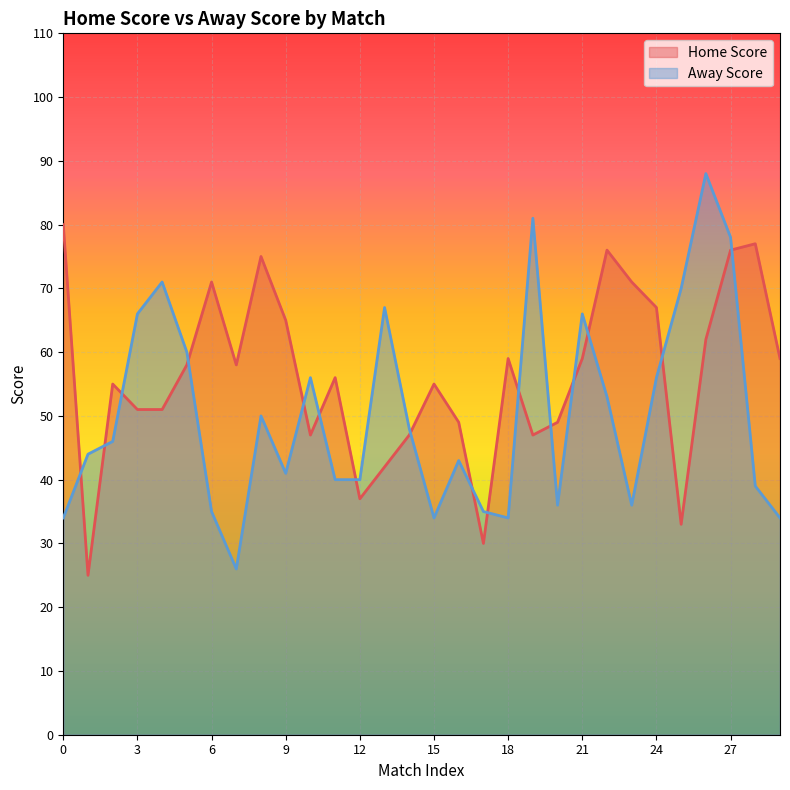

True or false: Home Score has more than 2 interior local peaks.

True